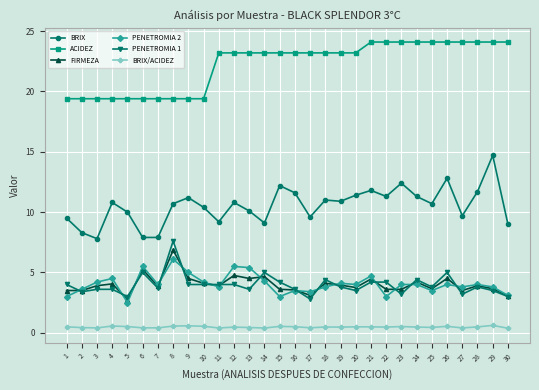

How many lines are shown in the chart?

6